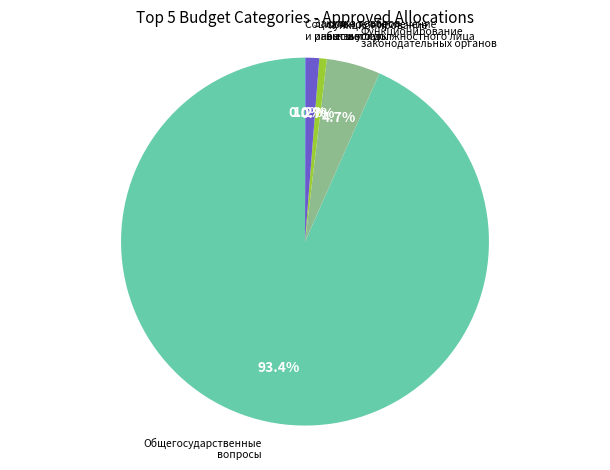

Does any single category account for the majority?

Yes